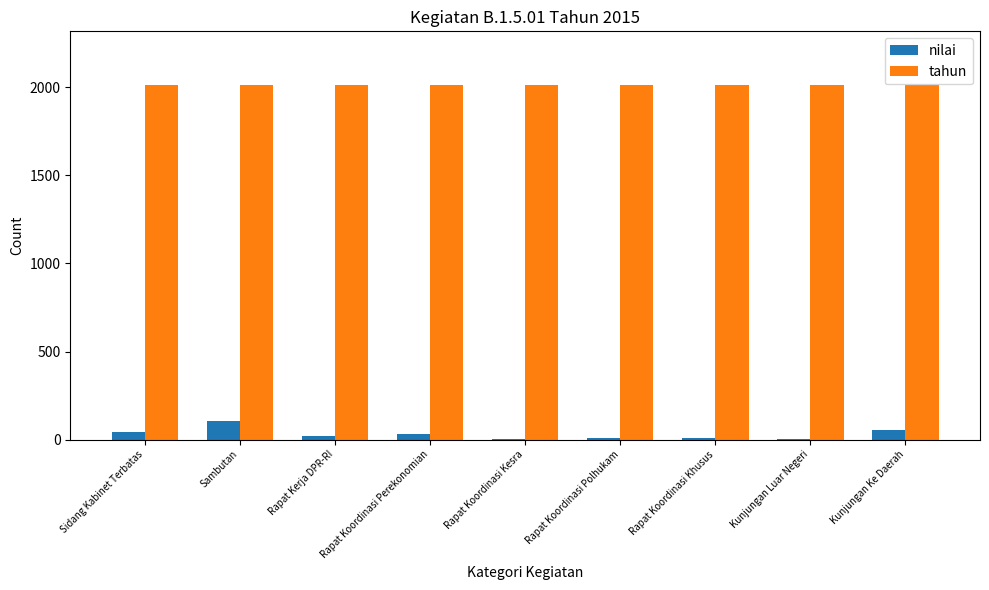

What is the spread (max minus min) of values at Kunjungan Ke Daerah?

1962